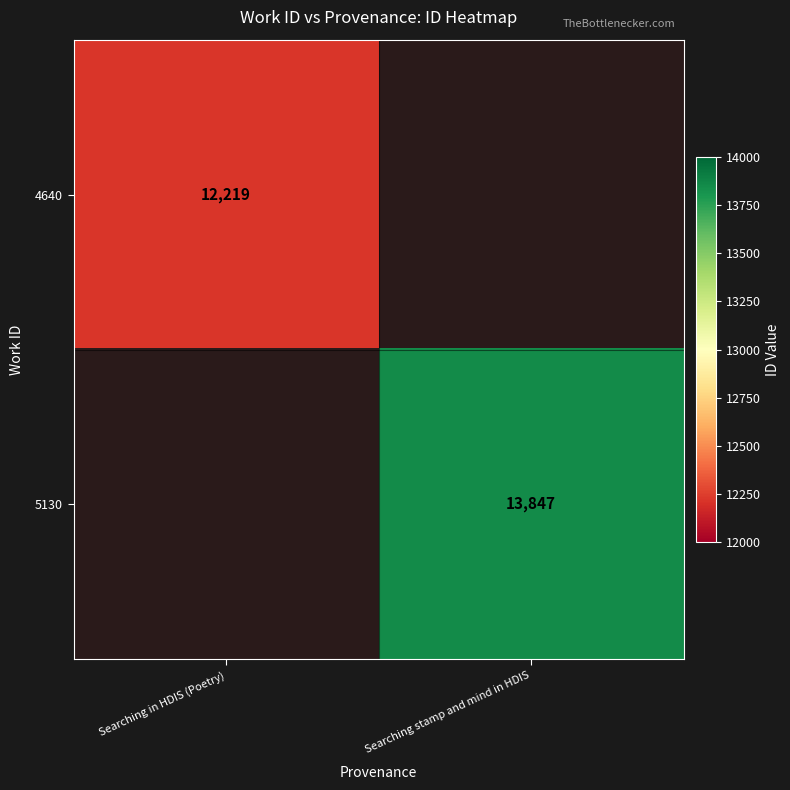

The 4640 series shows 12219 at Searching in HDIS (Poetry). True or false?

True